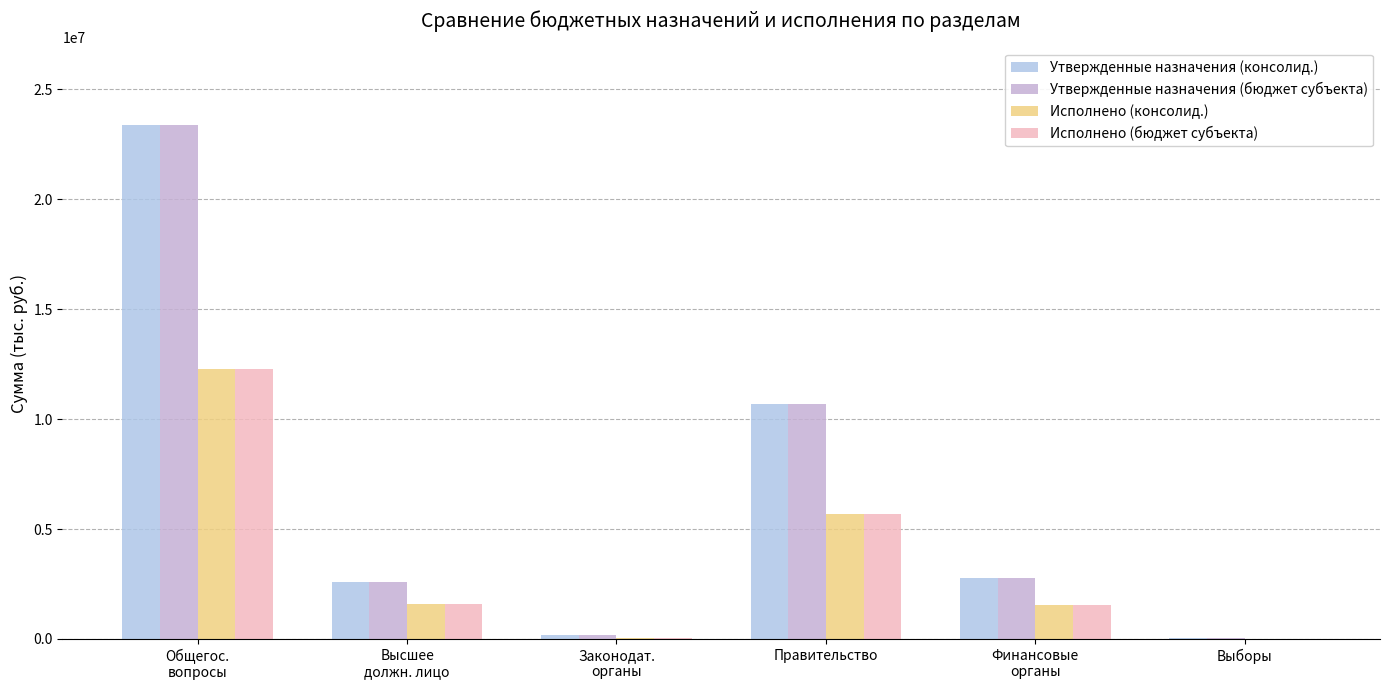

Does the chart contain stacked bars?

No